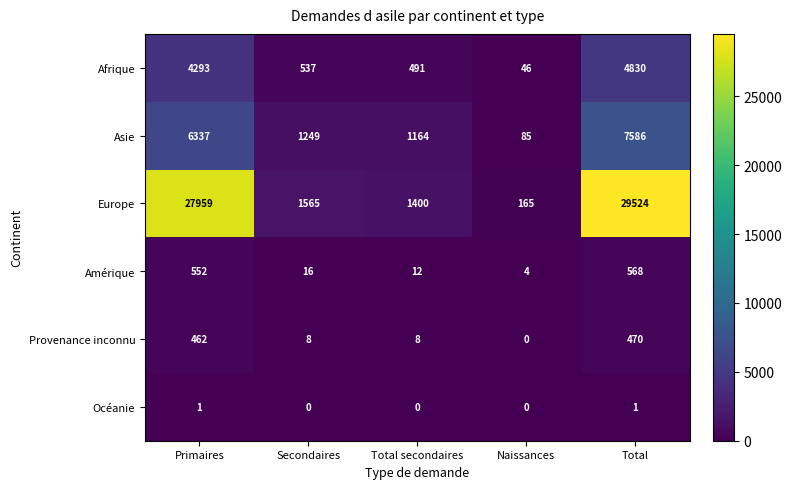

Count the number of categories in the chart.

5